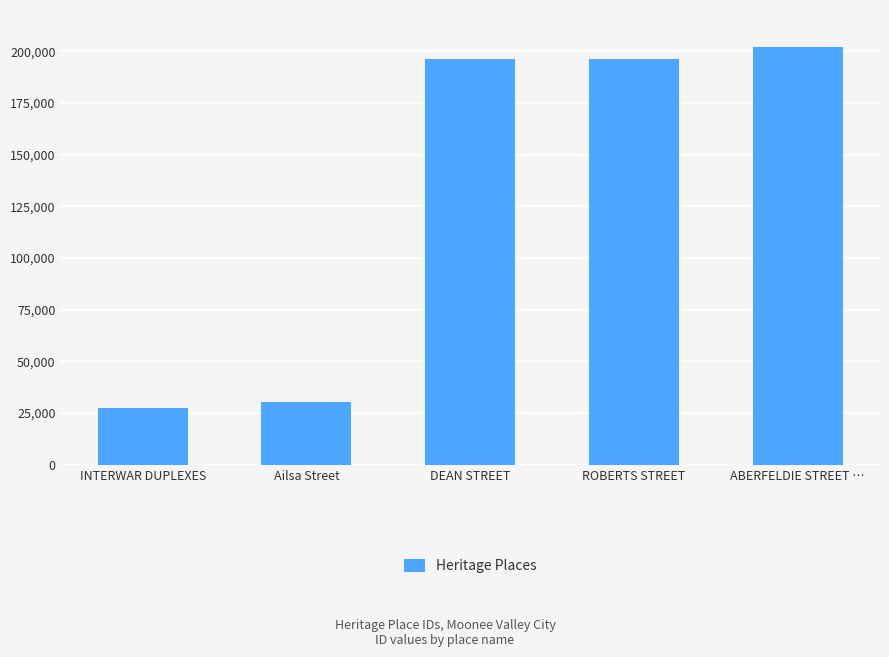

What is the average value?

130514